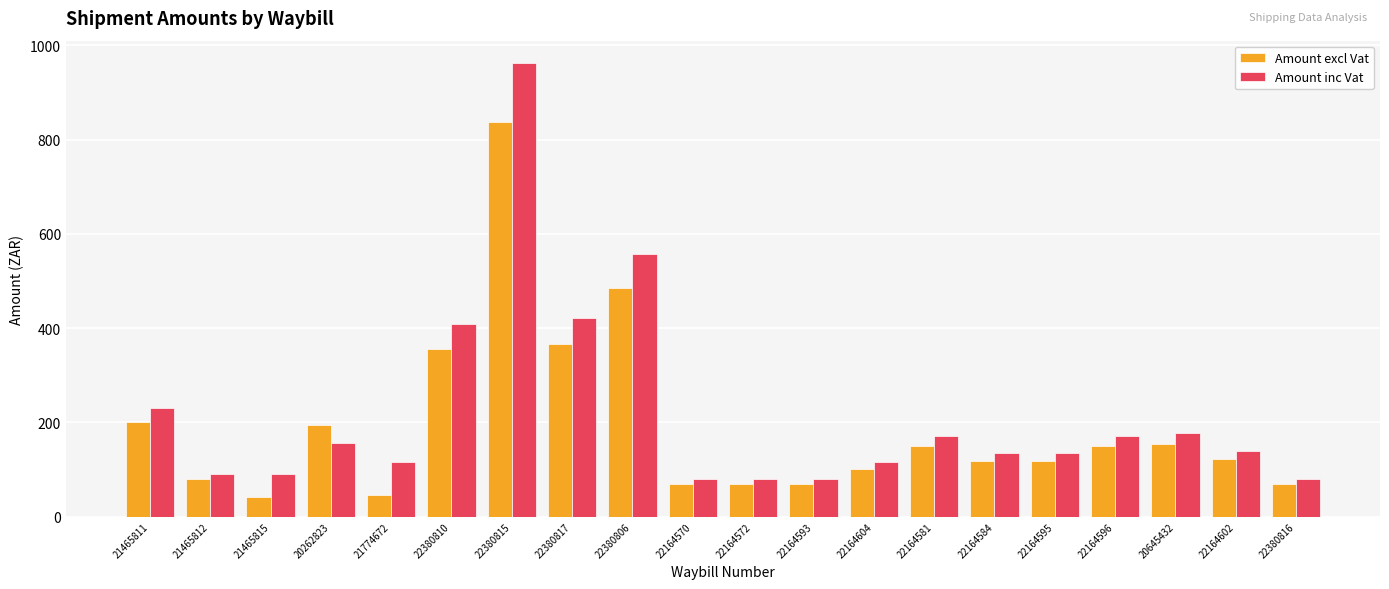

What value does the Amount excl Vat series have at 21774672?

45.5